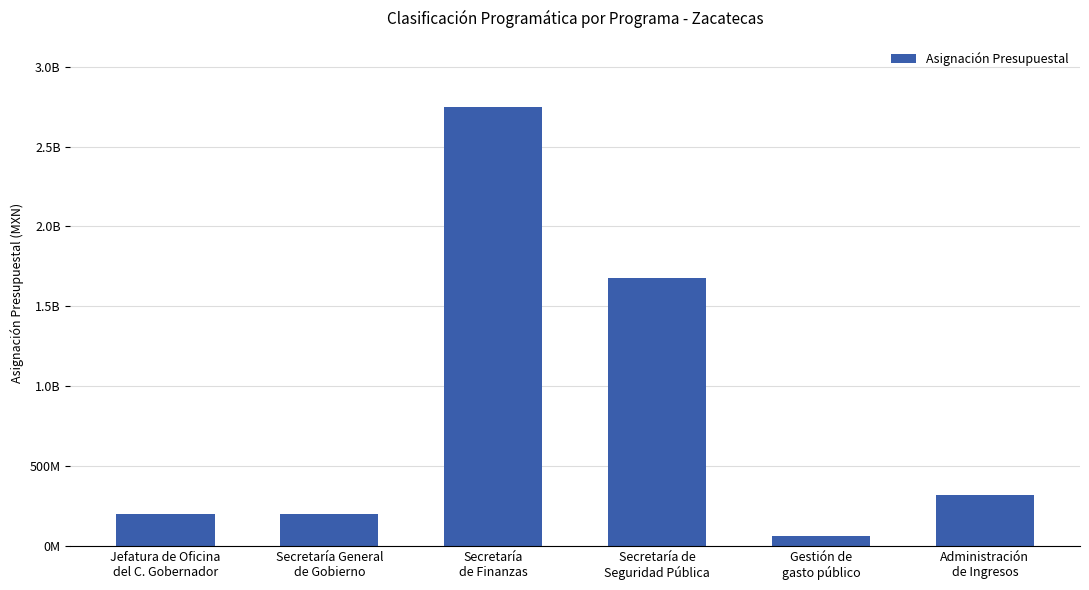

Does the chart contain any negative values?

No